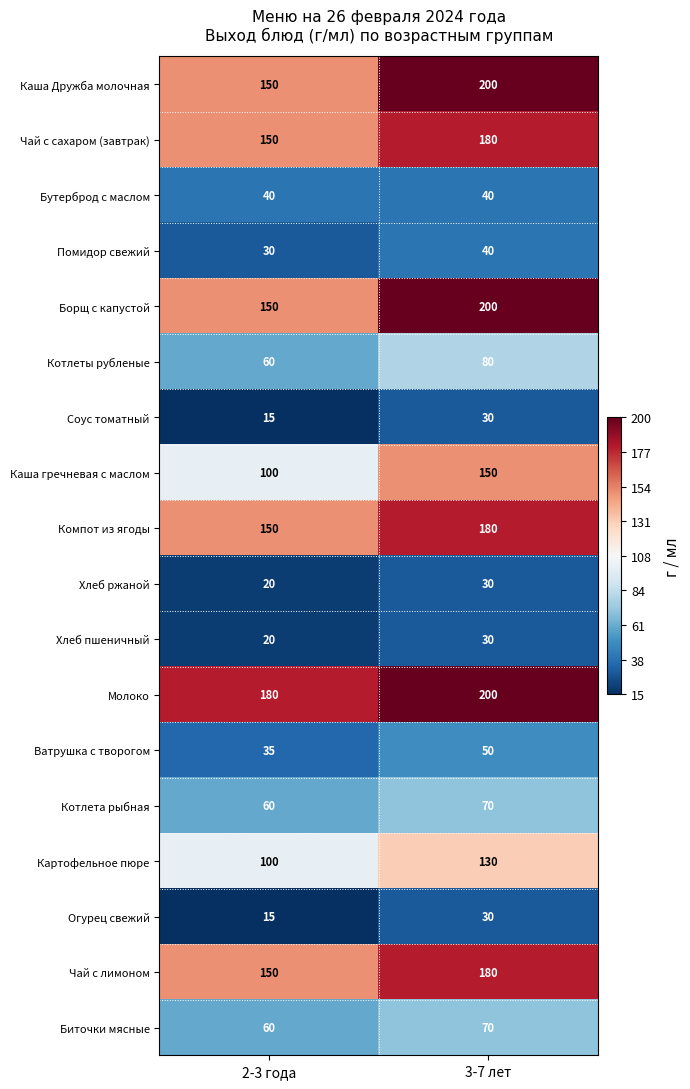

The value of Каша гречневая с маслом at 2-3 года is 135. True or false?

False